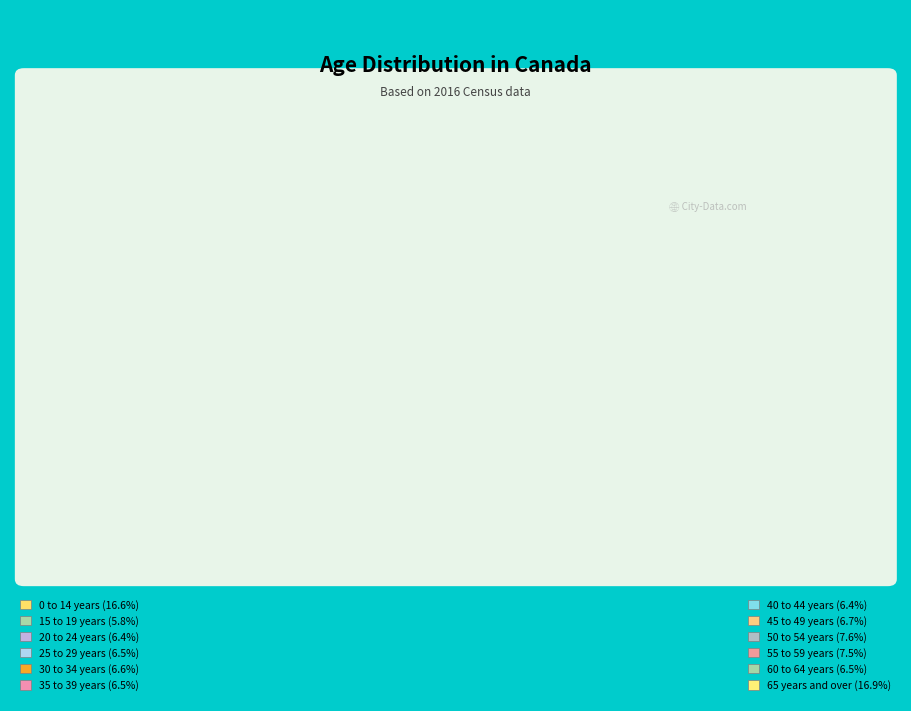

To the nearest percent, what is the average slice percentage?

8%